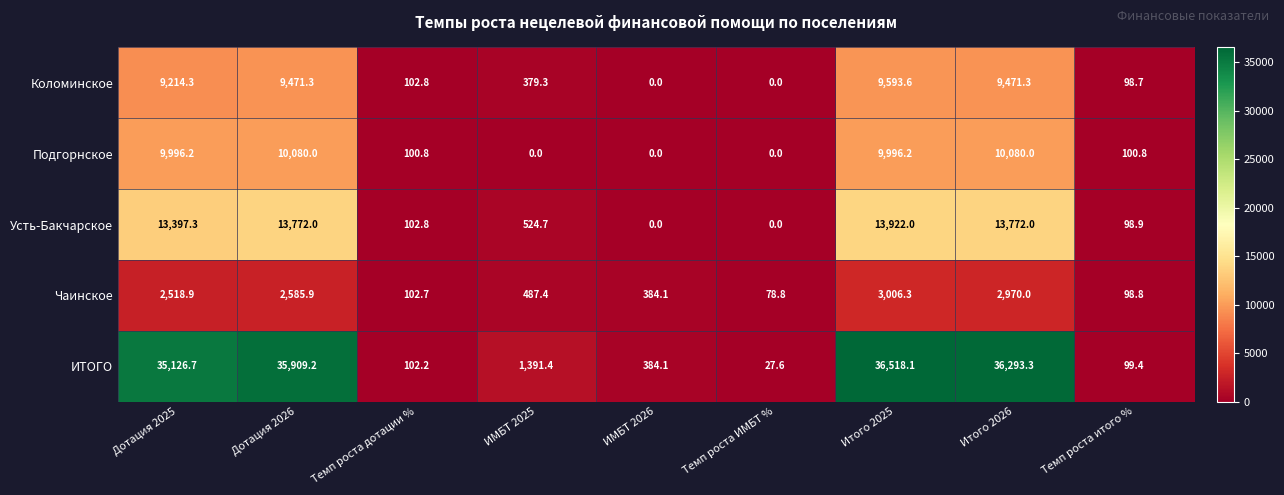

At which label does Усть-Бакчарское reach its peak?

Итого 2025